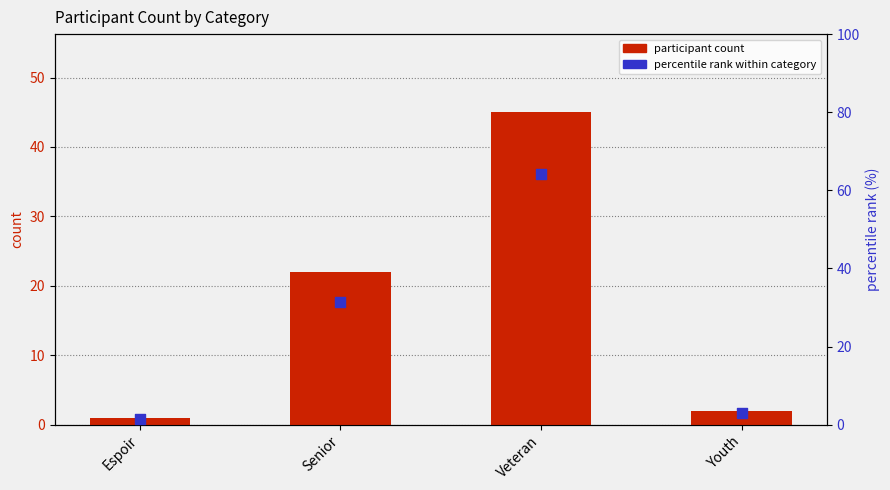

Which series reaches the minimum Y coordinate?

participant count